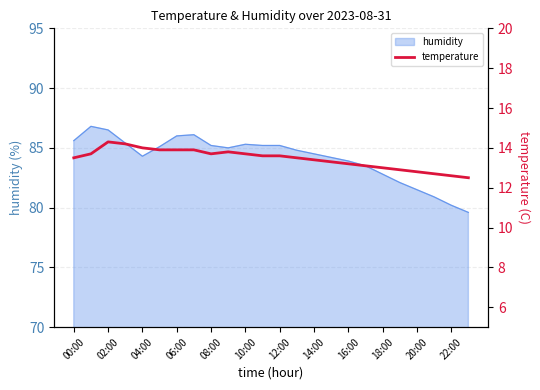

What is the highest value of the humidity series?

86.8